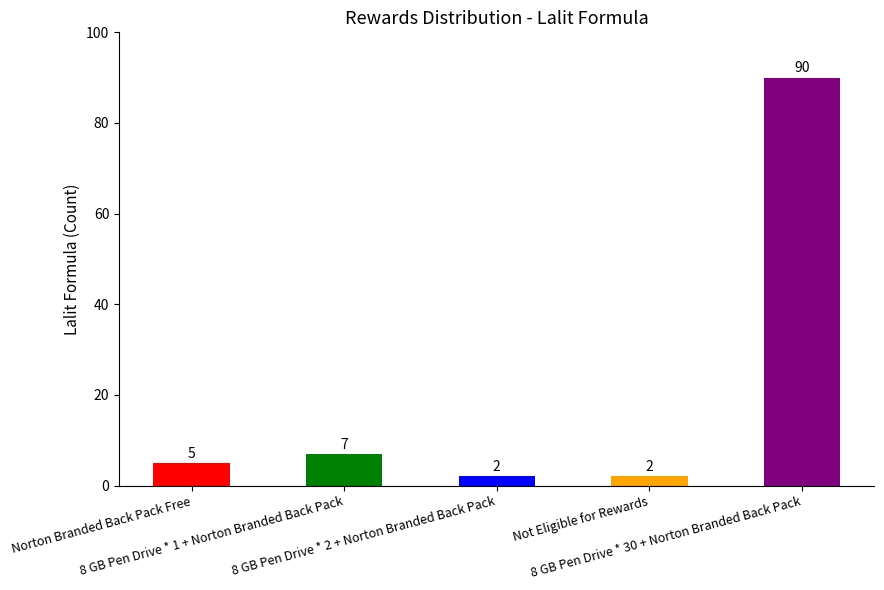

What position from the left is 8 GB Pen Drive * 2 + Norton Branded Back Pack?

3